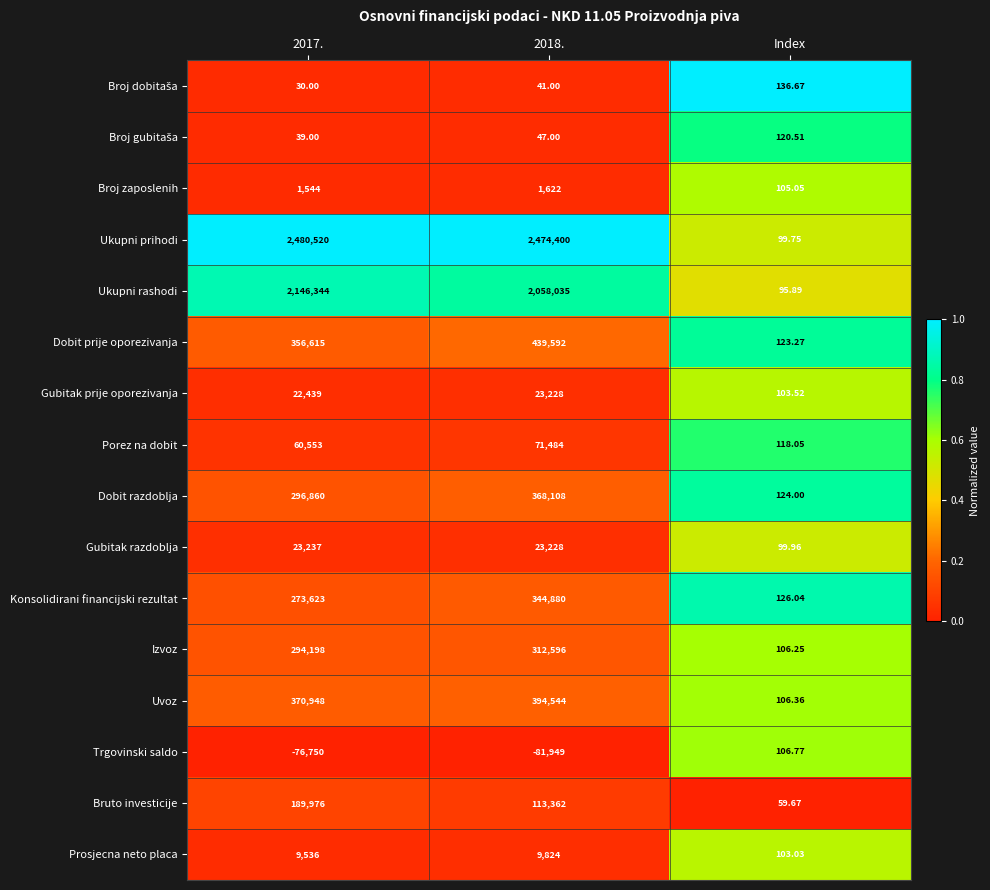

What is the maximum value shown in the chart?

2480520.0